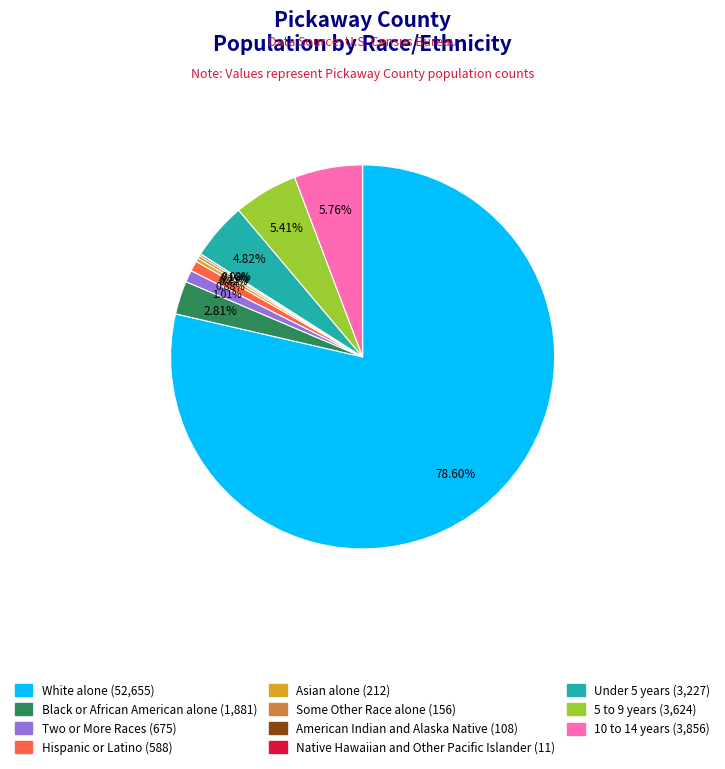

What is the largest slice in the pie chart?

White alone